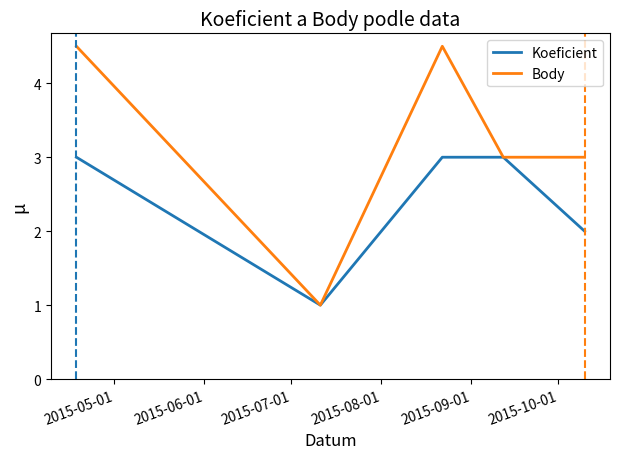

Rank the series by their maximum value, from highest to lowest.

Body, Koeficient